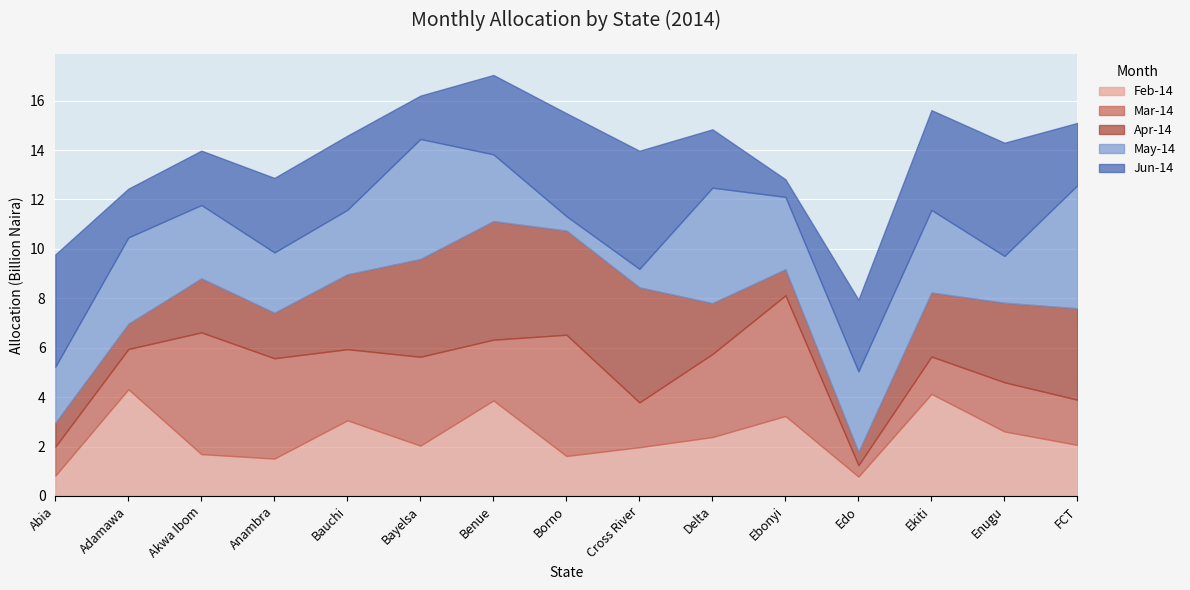

Reading left to right, what are all the values shown in this chart?

Feb-14: 821123500	4317641300	1691712500	1511863500	3059451100	2035499300	3864832700	1616065000	1971834600	2382209500	3233069500	781461300	4128943600	2609372800	2063317300
Mar-14: 1175454800	1627470600	4927386500	4060131900	2879985600	3596177500	2458711700	4908244600	1814142400	3361514600	4883253900	462661800	1512170300	1990646300	1829381400
Apr-14: 967327400	1023694700	2187626200	1843665900	3032115500	3958333500	4801142000	4216846800	4658487000	2060298000	1060164800	543085200	2592908100	3219650200	3704640600
May-14: 2265644000	3493691500	2966925400	2439308800	2609030900	4856865900	2700421800	581980000	745327000	4671269900	2926053500	3256011600	3340038100	1893090400	4980777000
Jun-14: 4544916100	1973059900	2202014900	3015652900	3000312200	1754855100	3212451900	4166988100	4779952700	2363220900	713048500	2900705900	4040341600	4581716900	2520202900